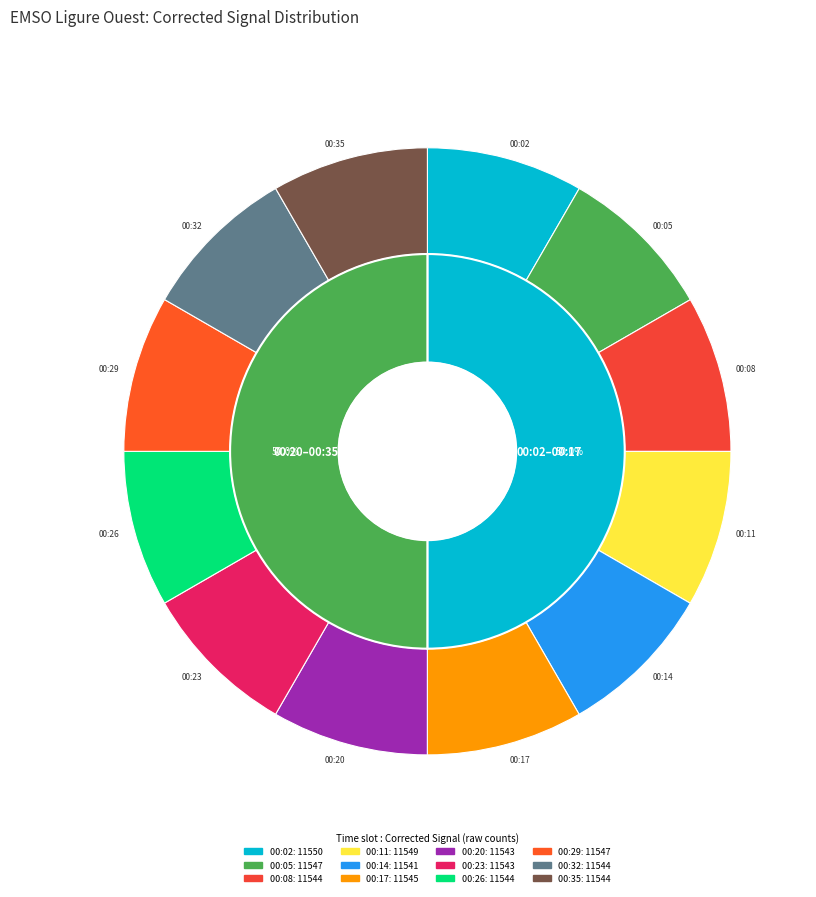

How many segments does this pie chart have?

12